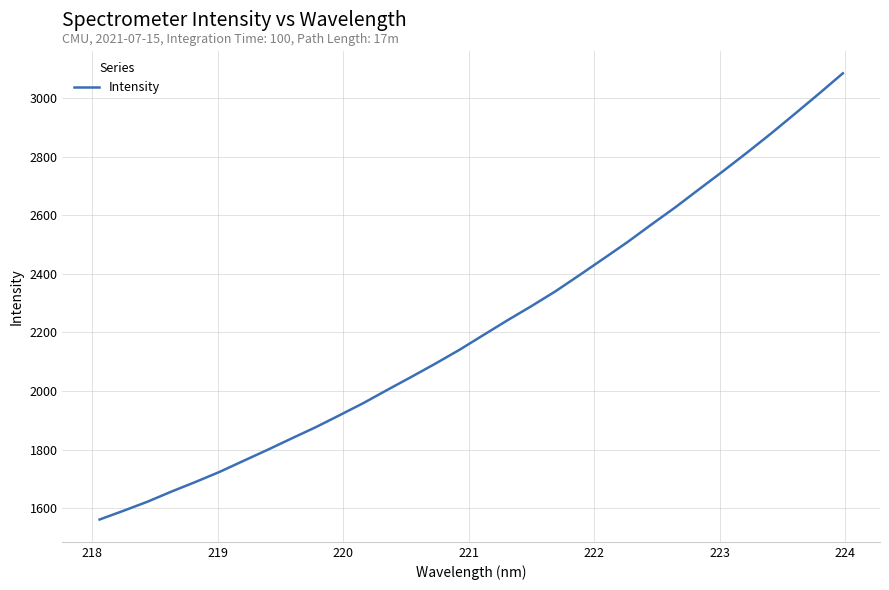

How many distinct data groups are displayed?

1